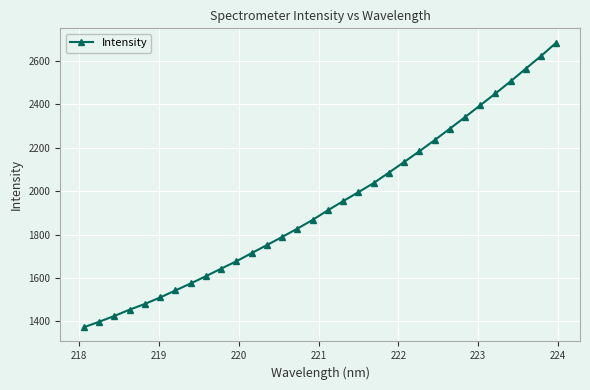

What is the value of the 14th point from the left?

1789.0